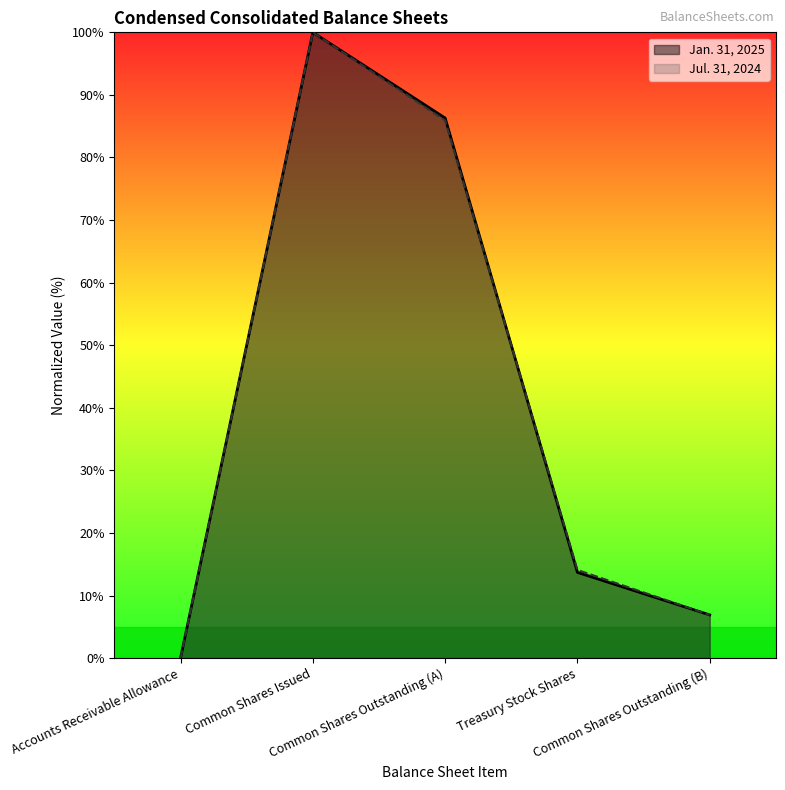

At which label does Jan. 31, 2025 first exceed 13?

Common Shares Issued